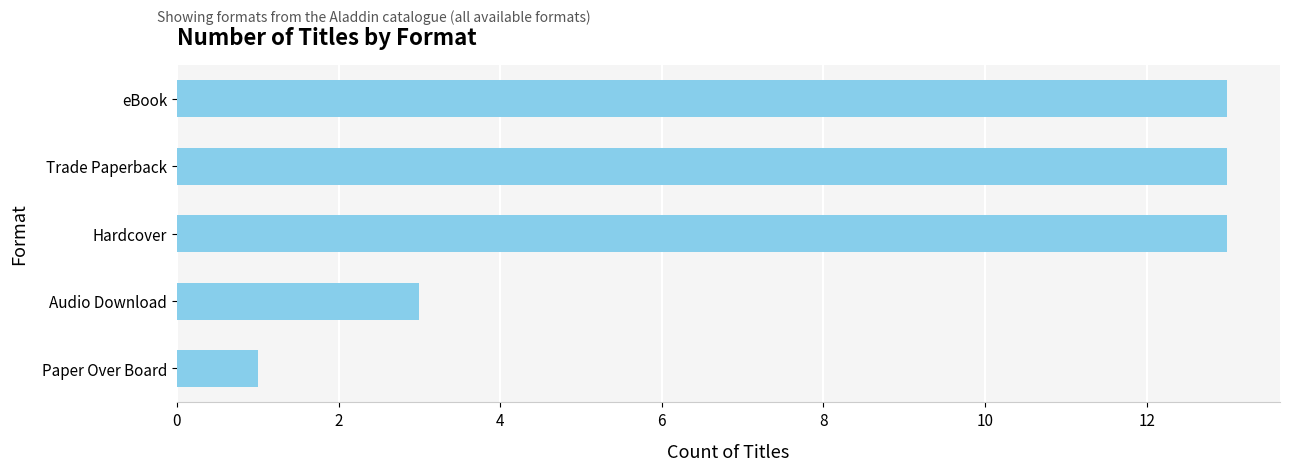

Is it true that the value at Paper Over Board is 1?

True